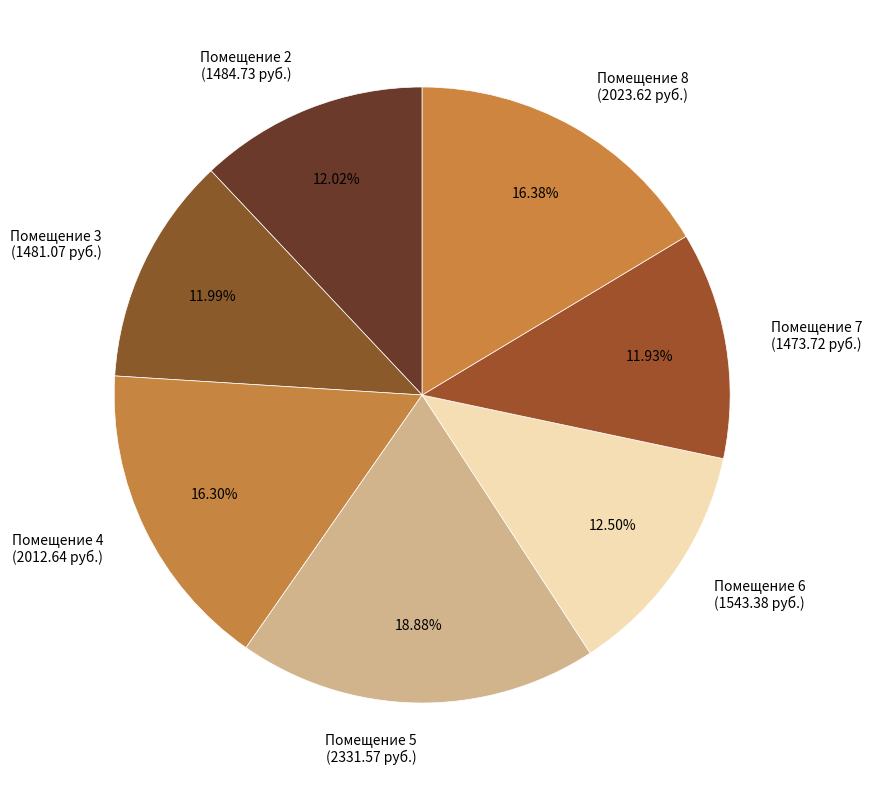

What is the ratio of the value at Помещение 3 to the value at Помещение 2?

1.0